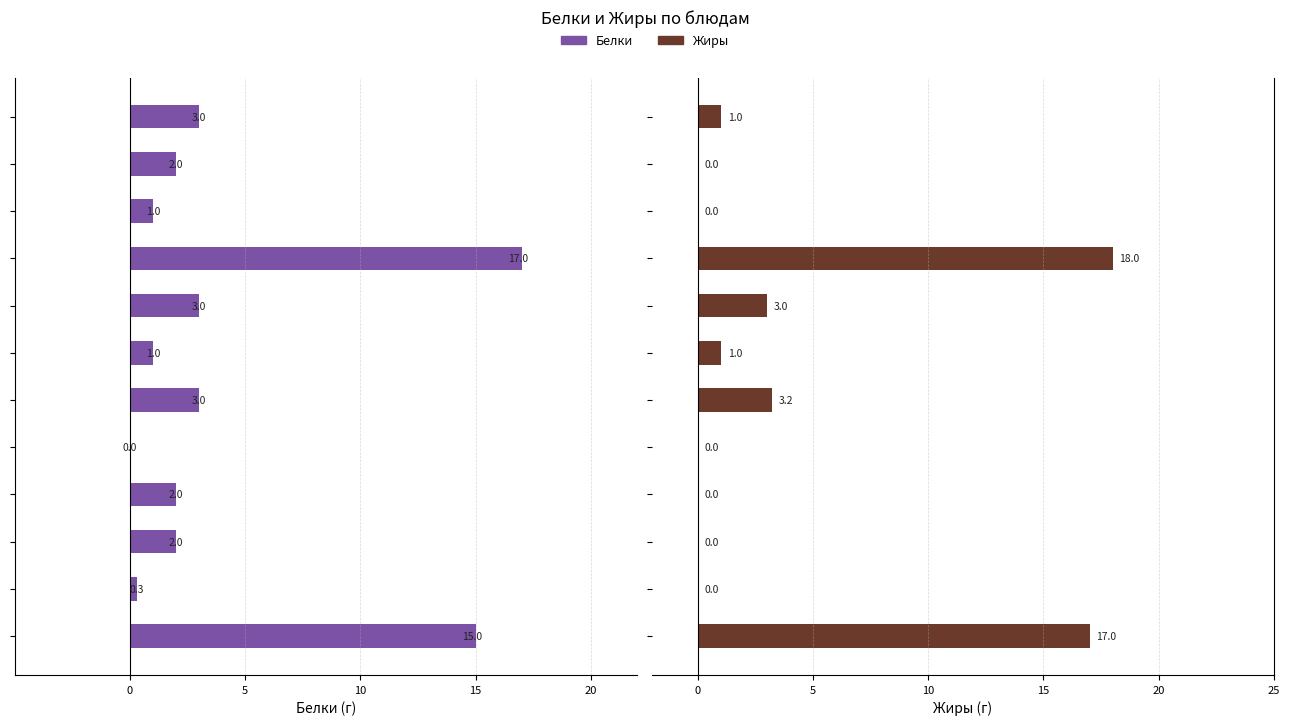

How many bars are there in total?

24